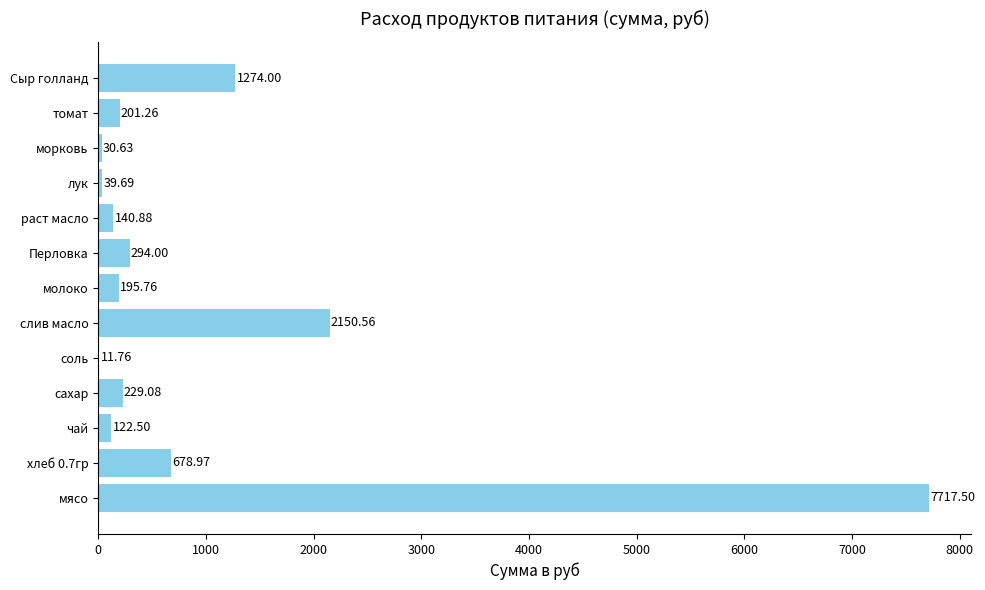

At which category does the chart reach its peak across all series?

мясо